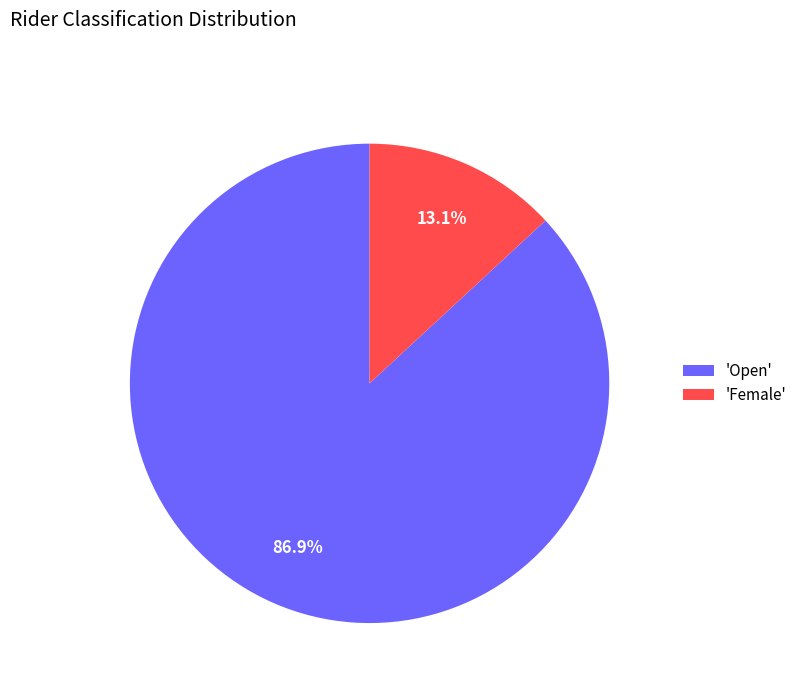

Which category accounts for the majority?

'Open'